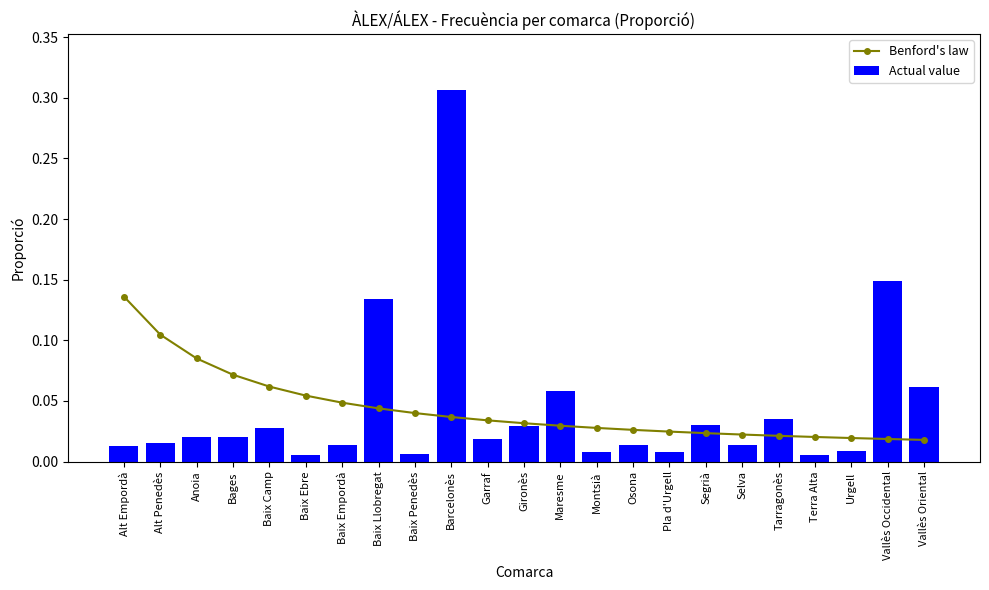

Is the value of Benford's law at Gironès greater than the value of Actual value at Baix Empordà?

Yes